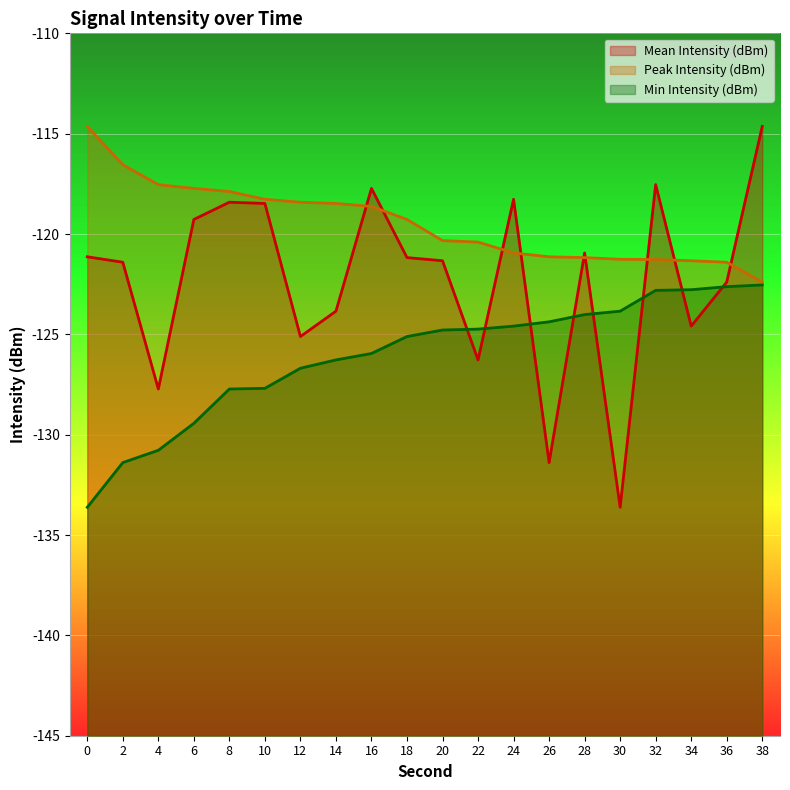

True or false: Mean Intensity (dBm) and Peak Intensity (dBm) intersect in this chart.

True